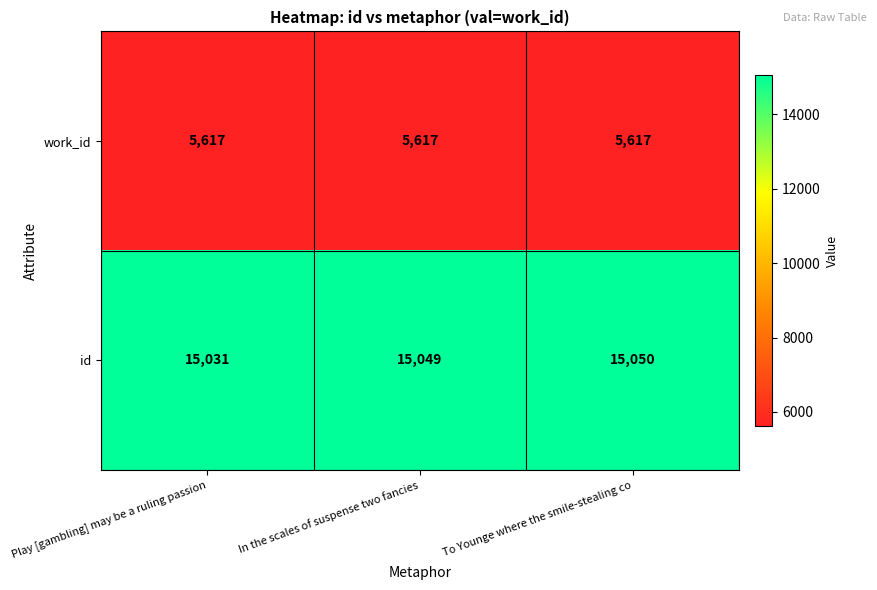

Is it true that work_id equals 9358 at Play [gambling] may be a ruling passion?

False